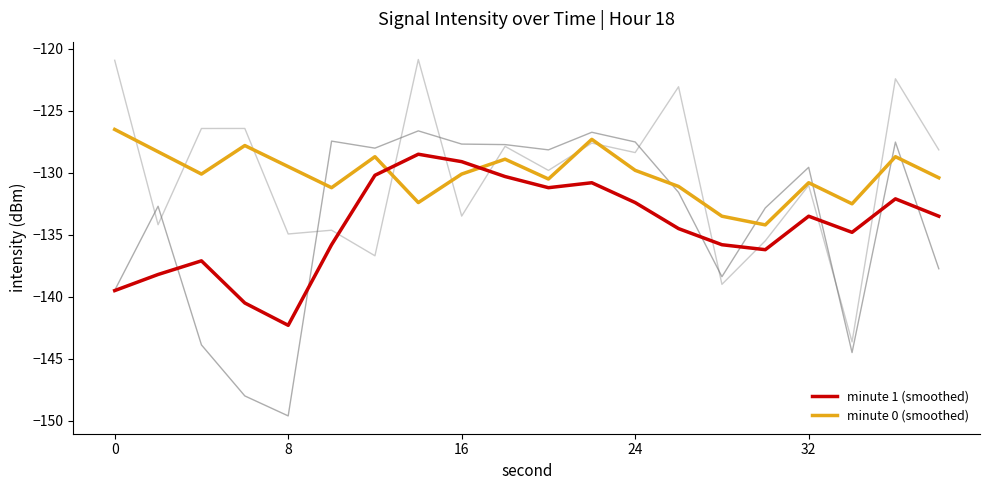

Reading left to right, extract all data points from this chart.

minute 1 (smoothed): -139.5	-138.2	-137.1	-140.5	-142.3	-135.8	-130.2	-128.5	-129.1	-130.3	-131.2	-130.8	-132.4	-134.5	-135.8	-136.2	-133.5	-134.8	-132.1	-133.5
minute 0 (smoothed): -126.5	-128.3	-130.1	-127.8	-129.5	-131.2	-128.7	-132.4	-130.1	-128.9	-130.5	-127.3	-129.8	-131.1	-133.5	-134.2	-130.8	-132.5	-128.7	-130.4